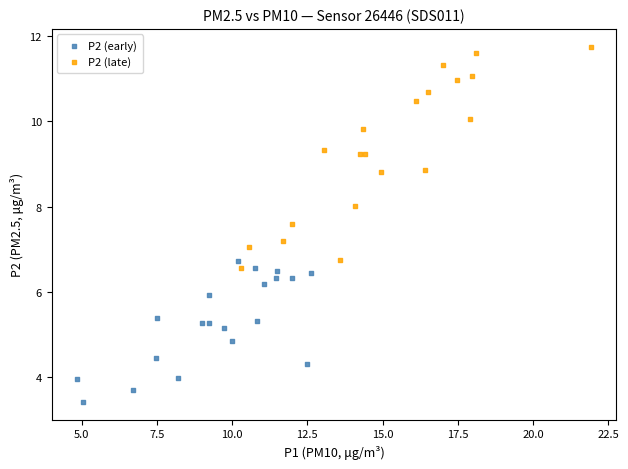

Which series reaches the maximum Y coordinate?

P2 (late)